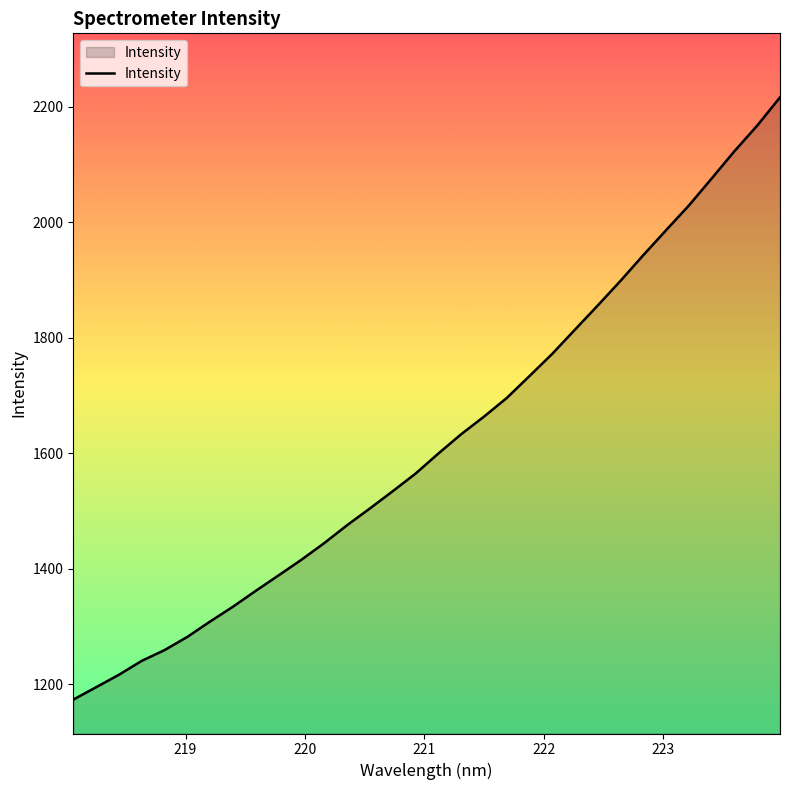

What is the difference between the maximum and minimum values?

1042.6